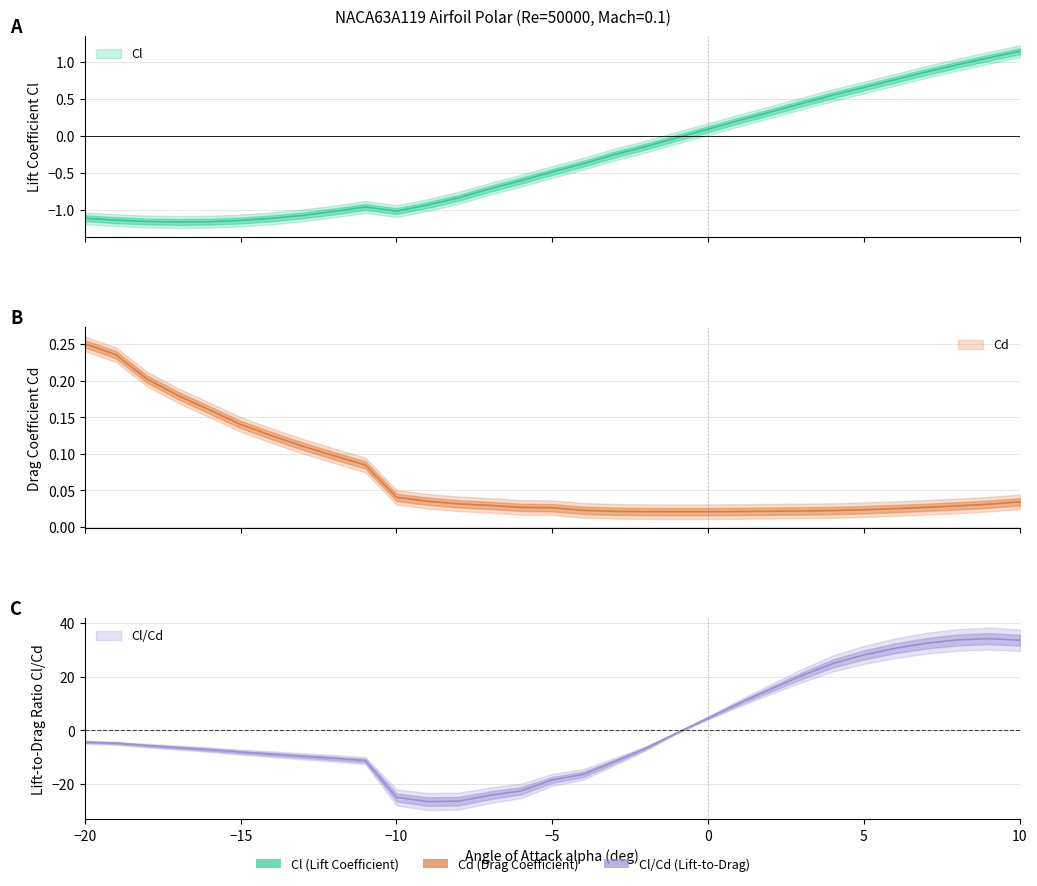

Reading left to right, extract all data points from this chart.

Cl: -20=-1.1	-19=-1.1	-18=-1.2	-17=-1.2	-16=-1.2	-15=-1.1	-14=-1.1	-13=-1.1	-12=-1.0	-11=-1.0	-10=-1.0	-9=-0.9	-8=-0.8	-7=-0.7	-6=-0.6	-5=-0.5	-4=-0.4	-3=-0.2	-2=-0.1	-1=-0.0	0=0.1	1=0.2	2=0.3	3=0.4	4=0.6	5=0.7	6=0.8	7=0.9	8=1.0	9=1.1	10=1.1
Cd: -20=0.3	-19=0.2	-18=0.2	-17=0.2	-16=0.2	-15=0.1	-14=0.1	-13=0.1	-12=0.1	-11=0.1	-10=0.0	-9=0.0	-8=0.0	-7=0.0	-6=0.0	-5=0.0	-4=0.0	-3=0.0	-2=0.0	-1=0.0	0=0.0	1=0.0	2=0.0	3=0.0	4=0.0	5=0.0	6=0.0	7=0.0	8=0.0	9=0.0	10=0.0
Cl/Cd: -20=-4.4	-19=-4.8	-18=-5.7	-17=-6.5	-16=-7.2	-15=-8.1	-14=-8.9	-13=-9.7	-12=-10.5	-11=-11.3	-10=-25.0	-9=-26.6	-8=-26.4	-7=-24.2	-6=-22.6	-5=-18.5	-4=-16.4	-3=-11.6	-2=-6.7	-1=-1.0	0=4.6	1=10.1	2=15.3	3=20.3	4=24.9	5=28.1	6=30.5	7=32.4	8=33.7	9=34.1	10=33.5